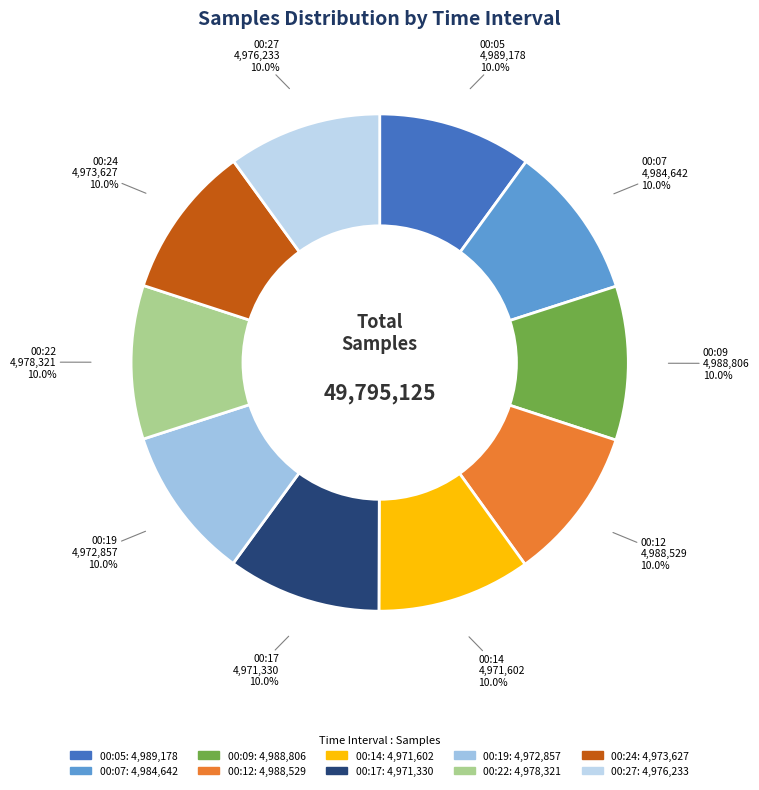

What is the ratio of the value at 00:12 to the value at 00:17?

1.0